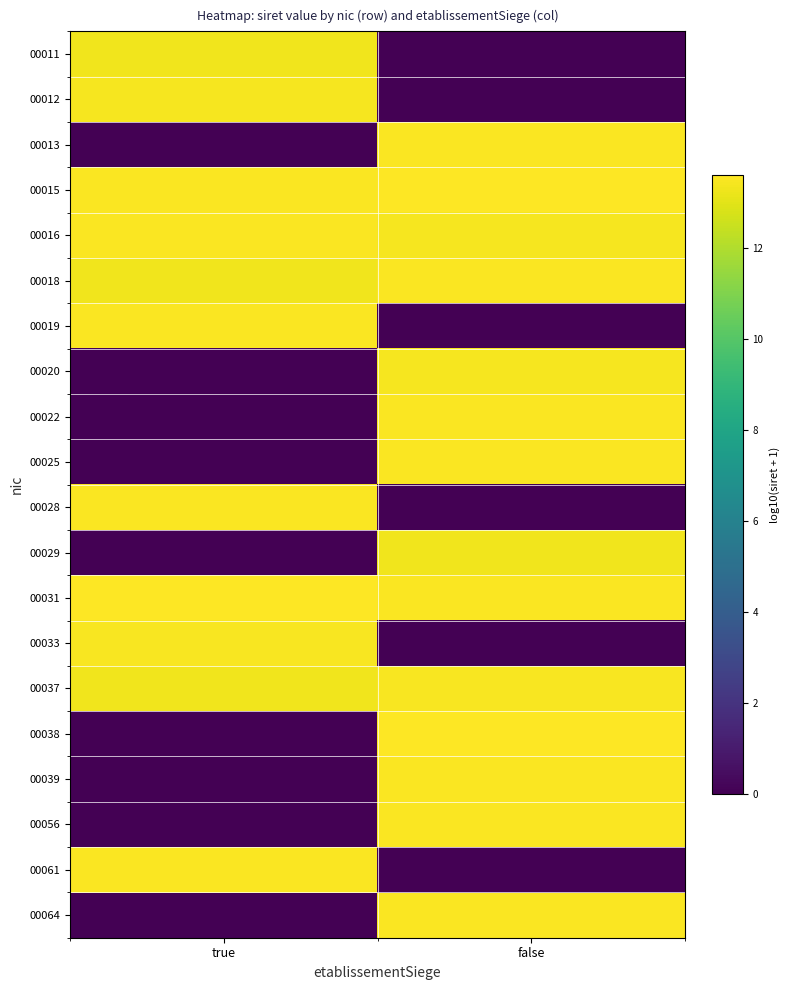

How many categories are shown in the chart?

2